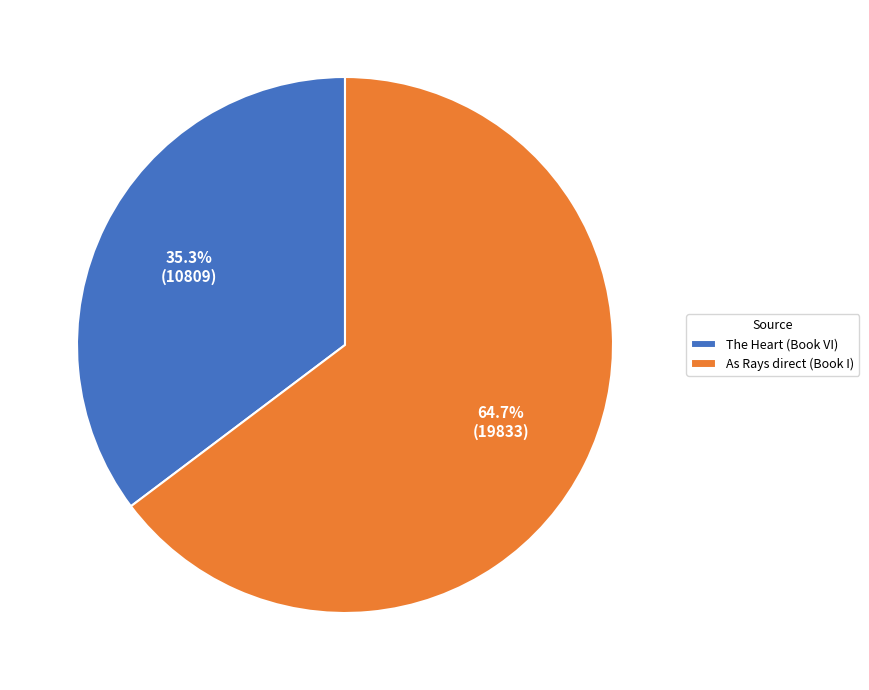

To the nearest percent, what is the difference between the largest and smallest slice percentages?

29%